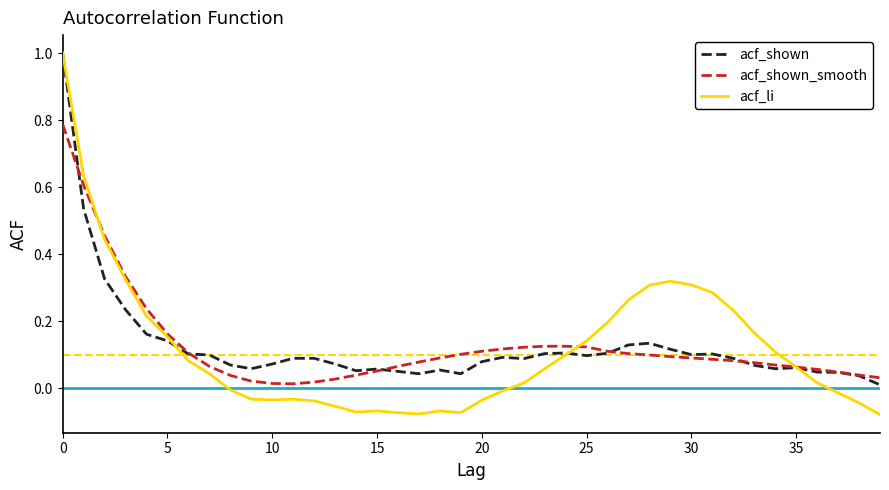

Which series has the widest spread of values?

acf_li